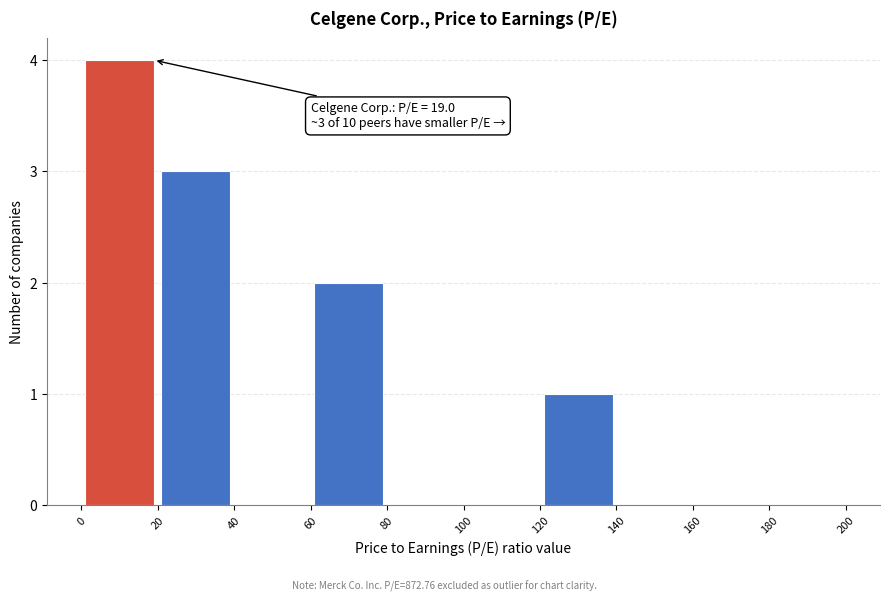

Which range on the x-axis has the tallest bar?

0 to 20